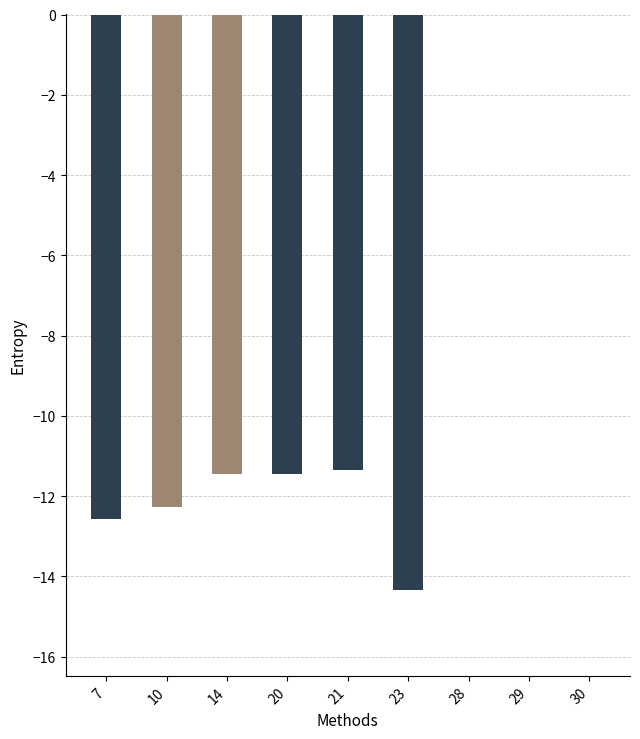

What is the sum of all values?

-73.4